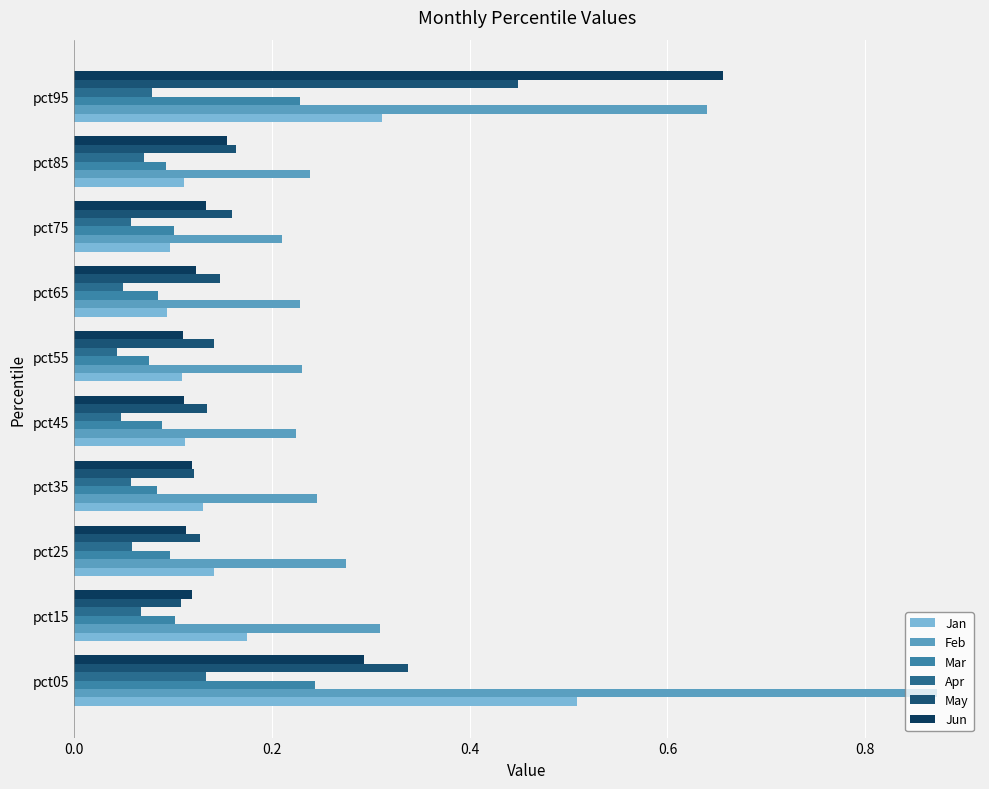

Which series has the largest range (max minus min)?

Feb